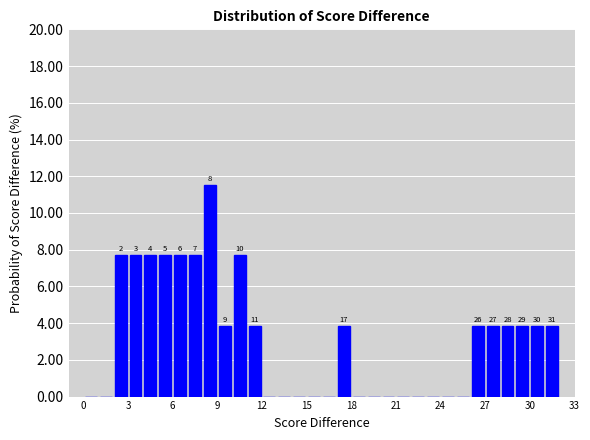

Read against the x-axis, roughly where is the centre of the tallest bar?

8.5